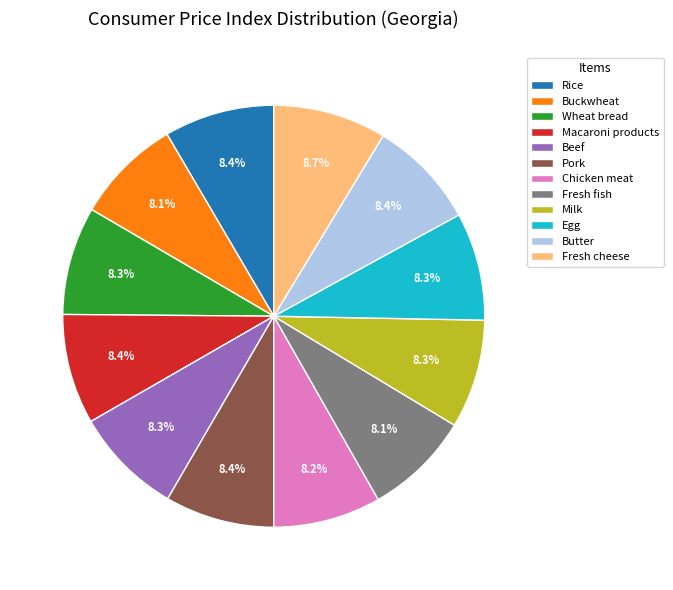

How many slices are in this pie chart?

12